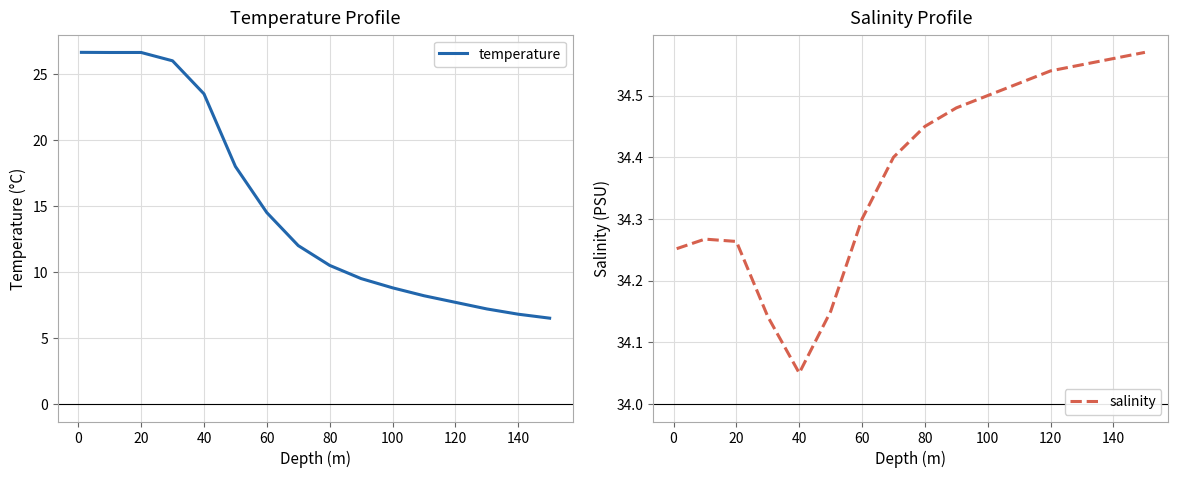

What is the value of the salinity point at the 16th from the left?

34.6